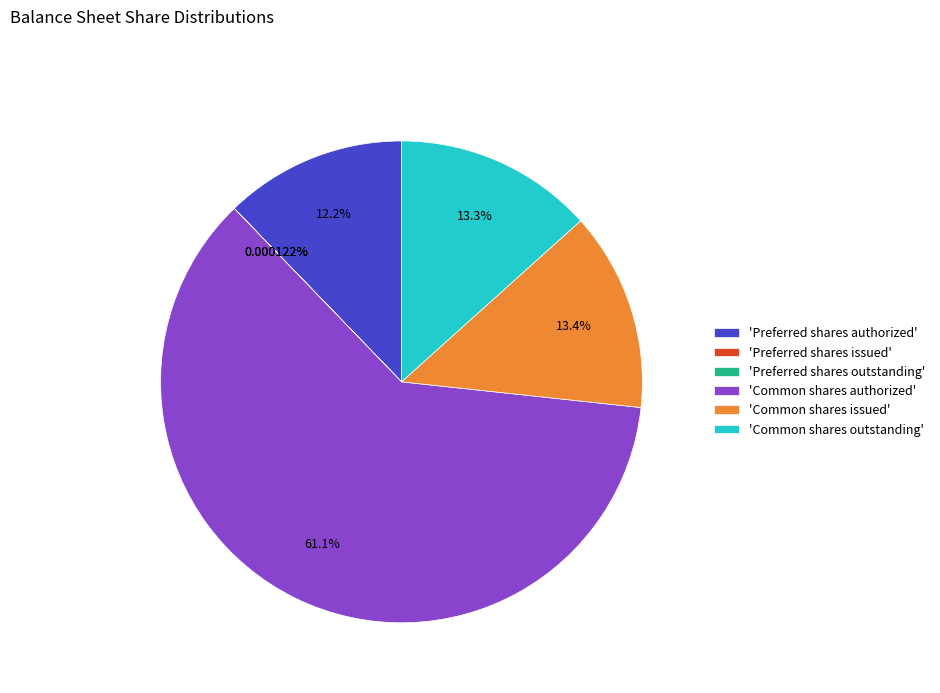

Does 'Common shares authorized' represent more than half of the total?

Yes